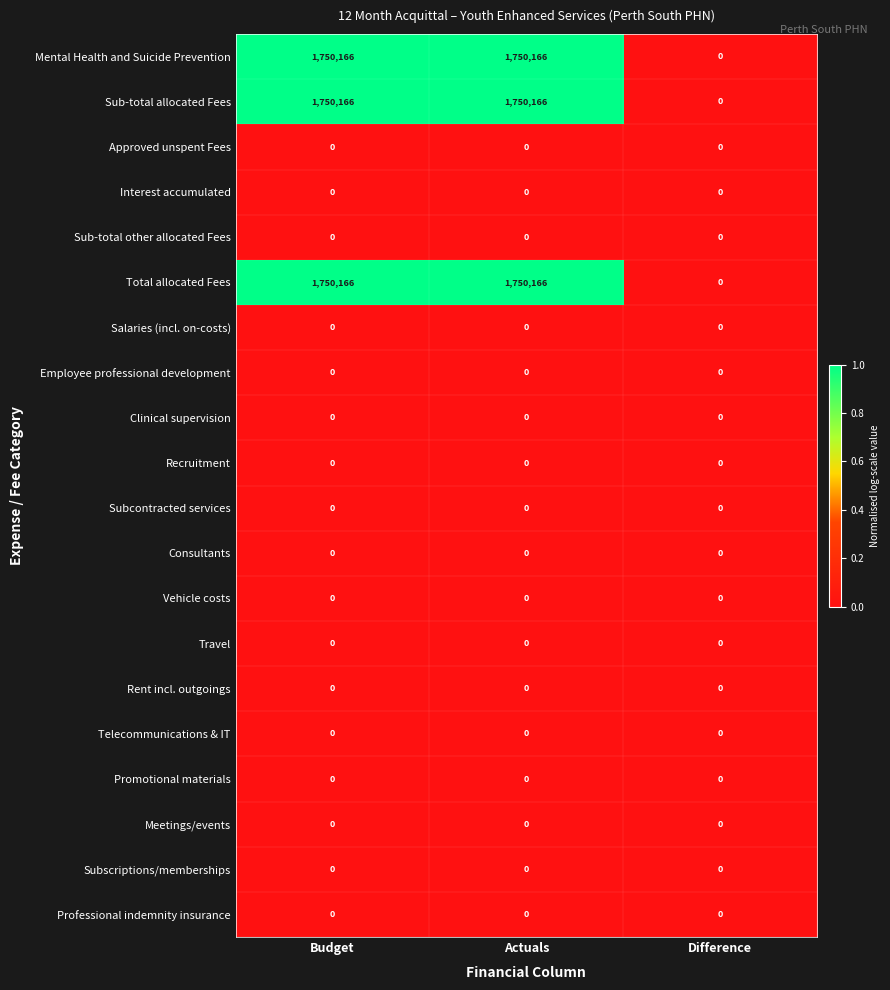

The Total allocated Fees series shows 1750166 at Budget. True or false?

True